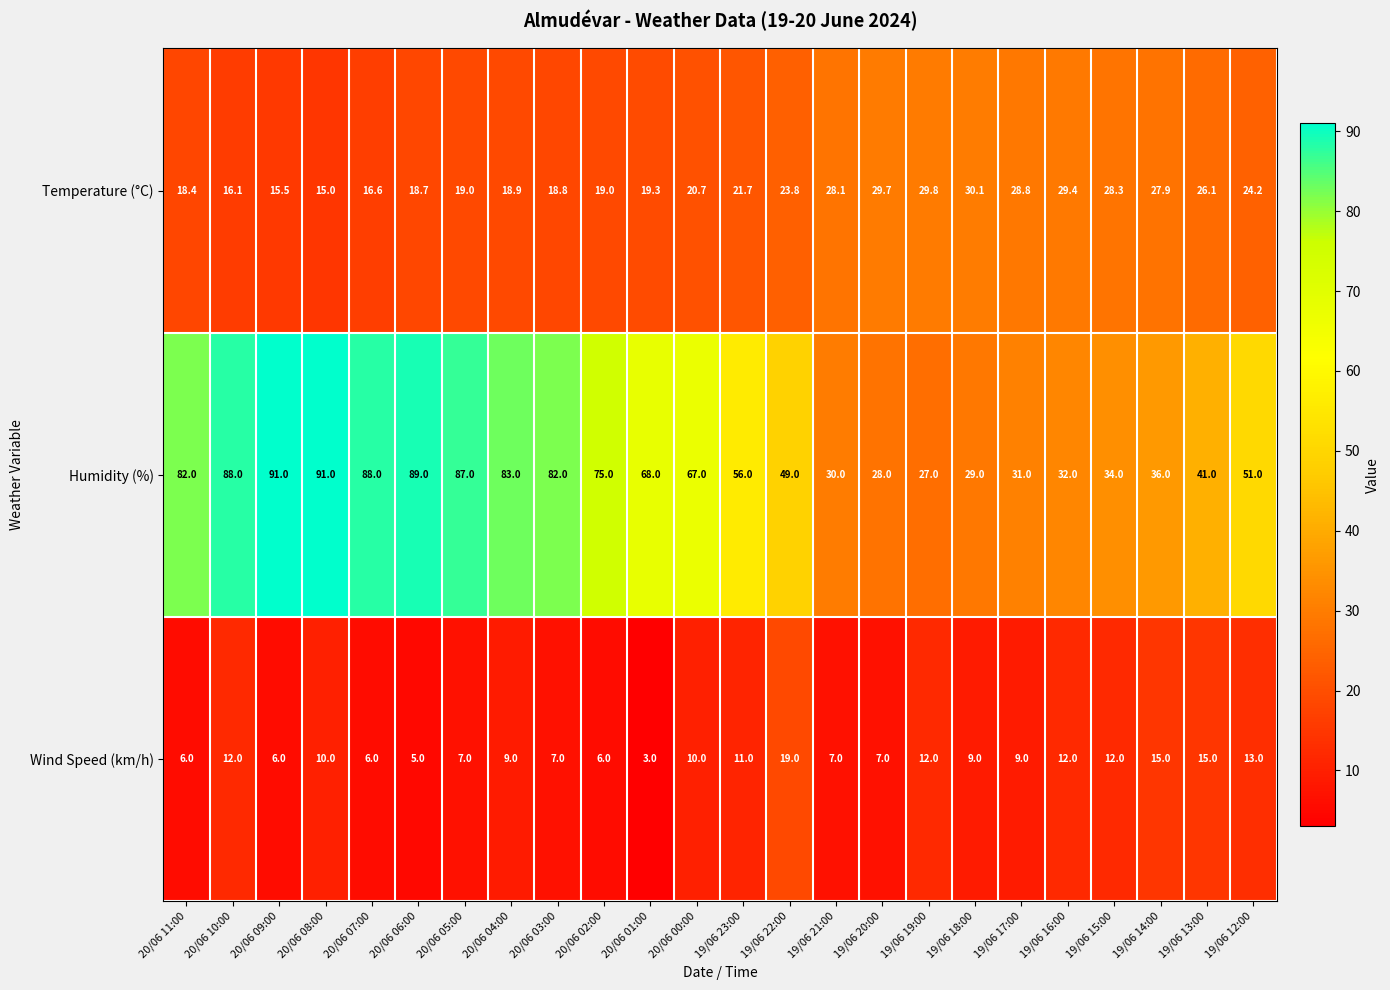

True or false: Temperature (°C) has a value of 29.4 at 19/06 16:00.

True